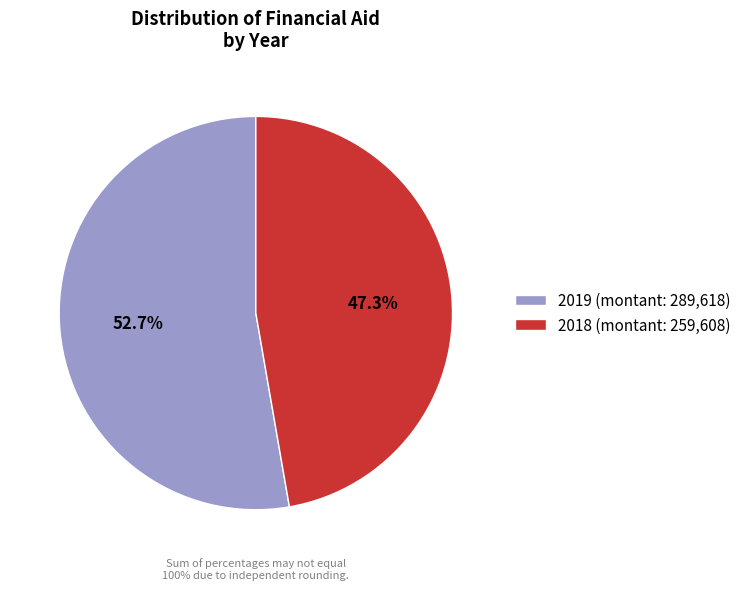

Which slice is the largest?

2019